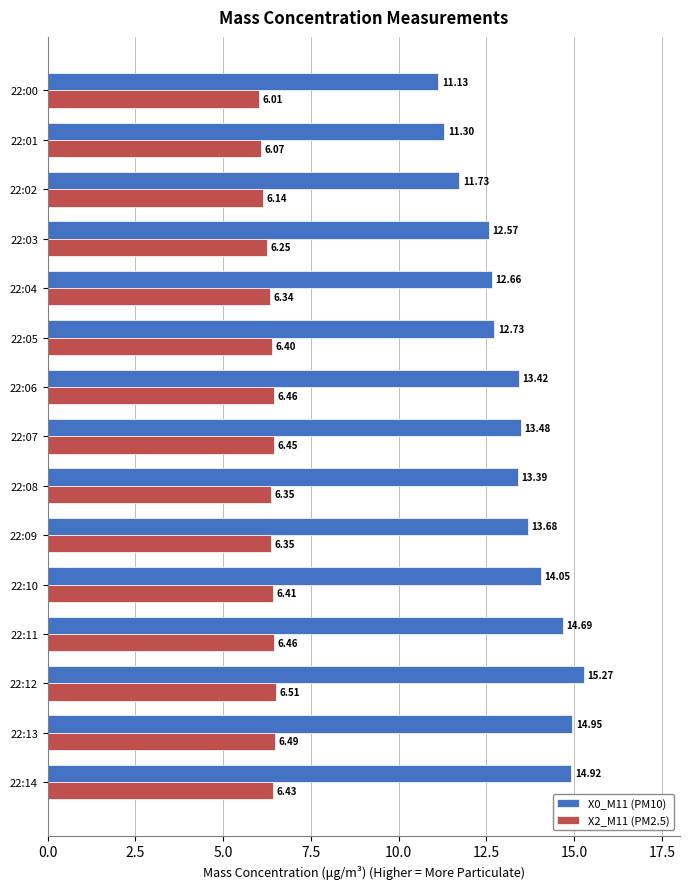

What is the difference between the maximum and second lowest values in the X2_M11 (PM2.5) series?

0.4